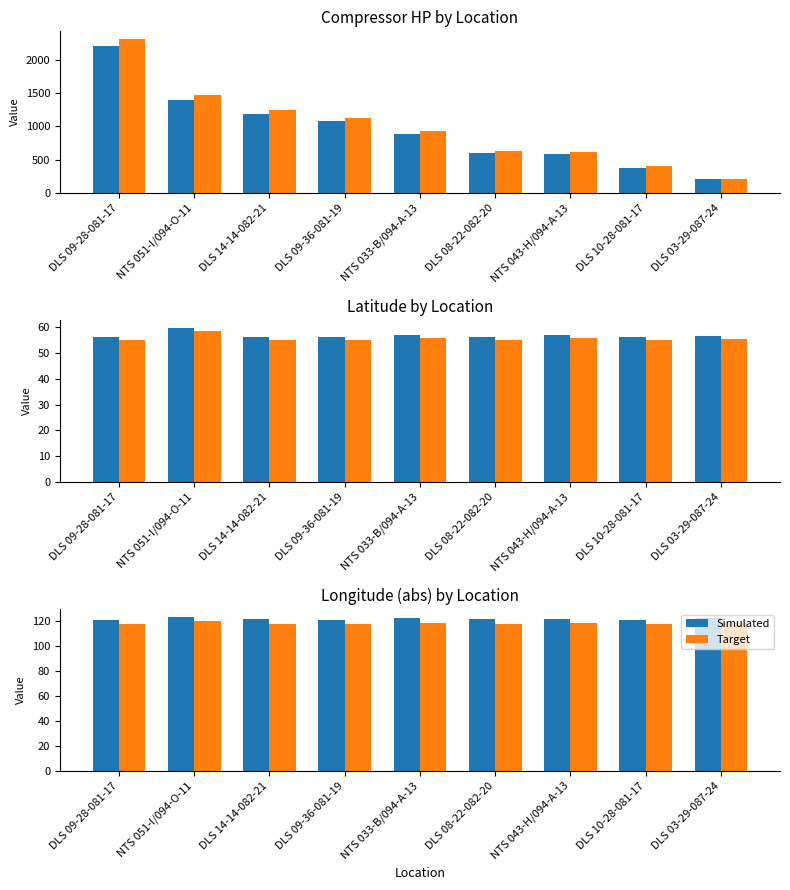

Does the chart contain any negative values?

No